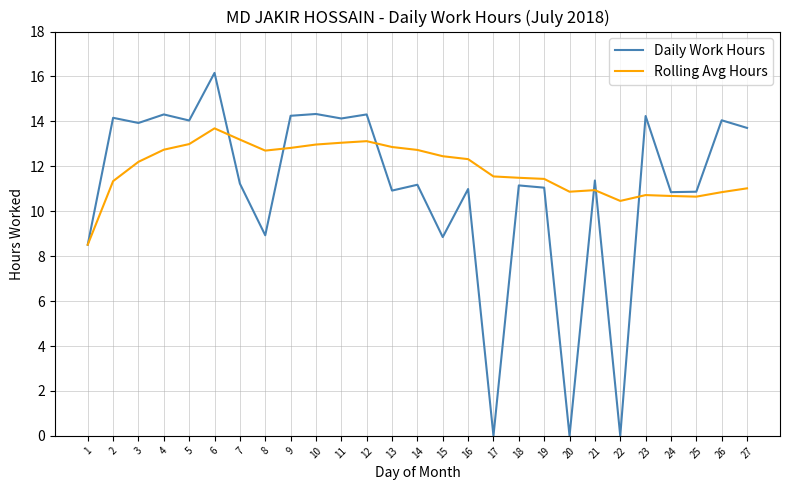

Which series has the largest total across all categories?

Rolling Avg Hours